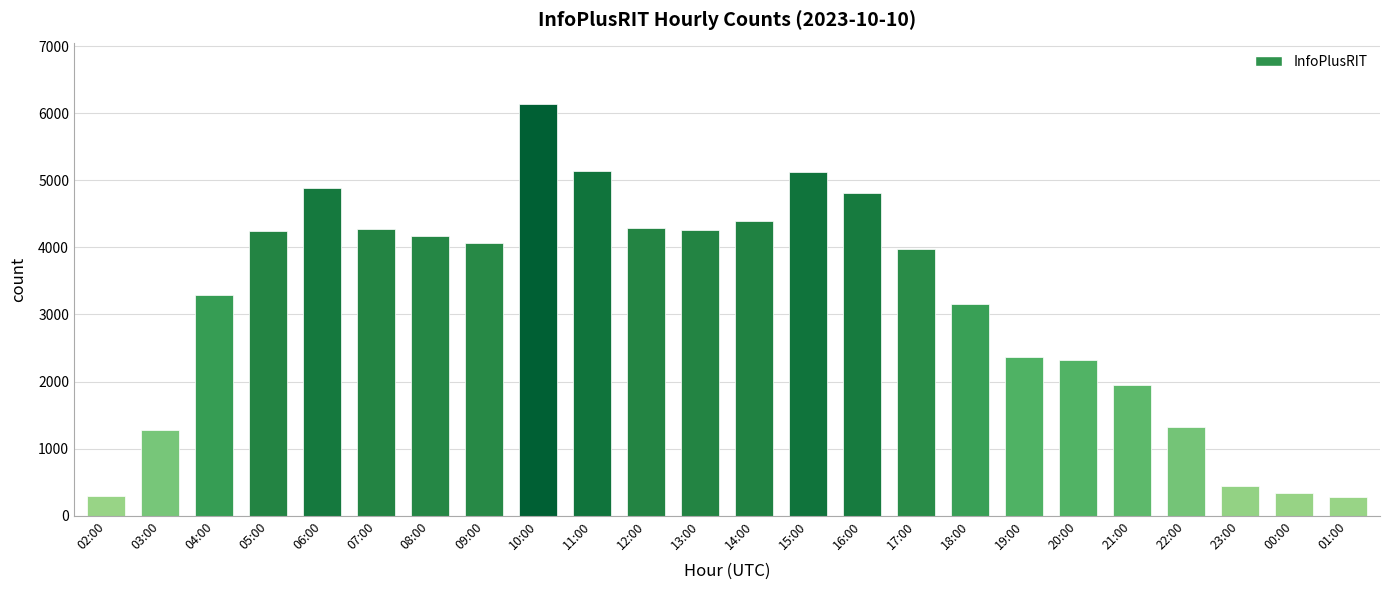

Which category has the highest value across all series?

10:00